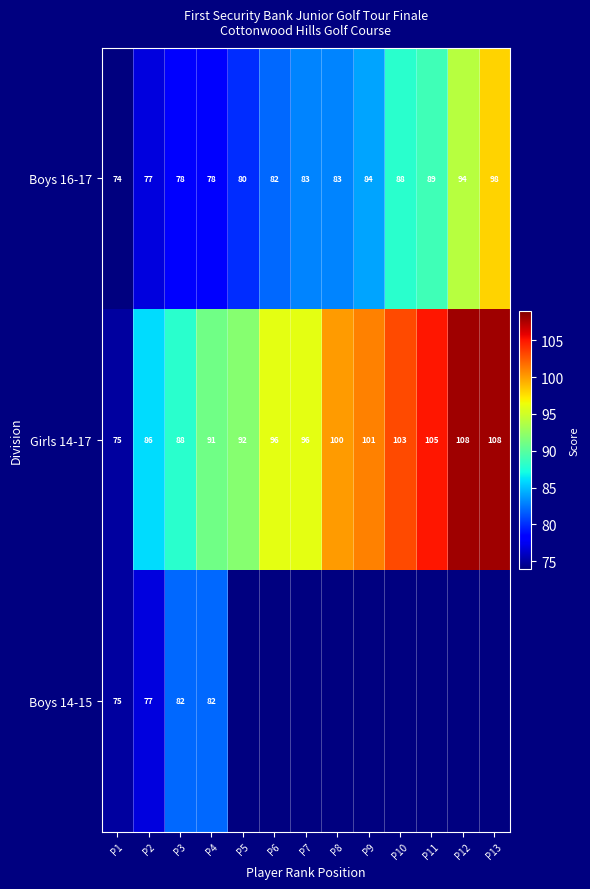

Which category has the lowest value in the Boys 16-17 series?

P1